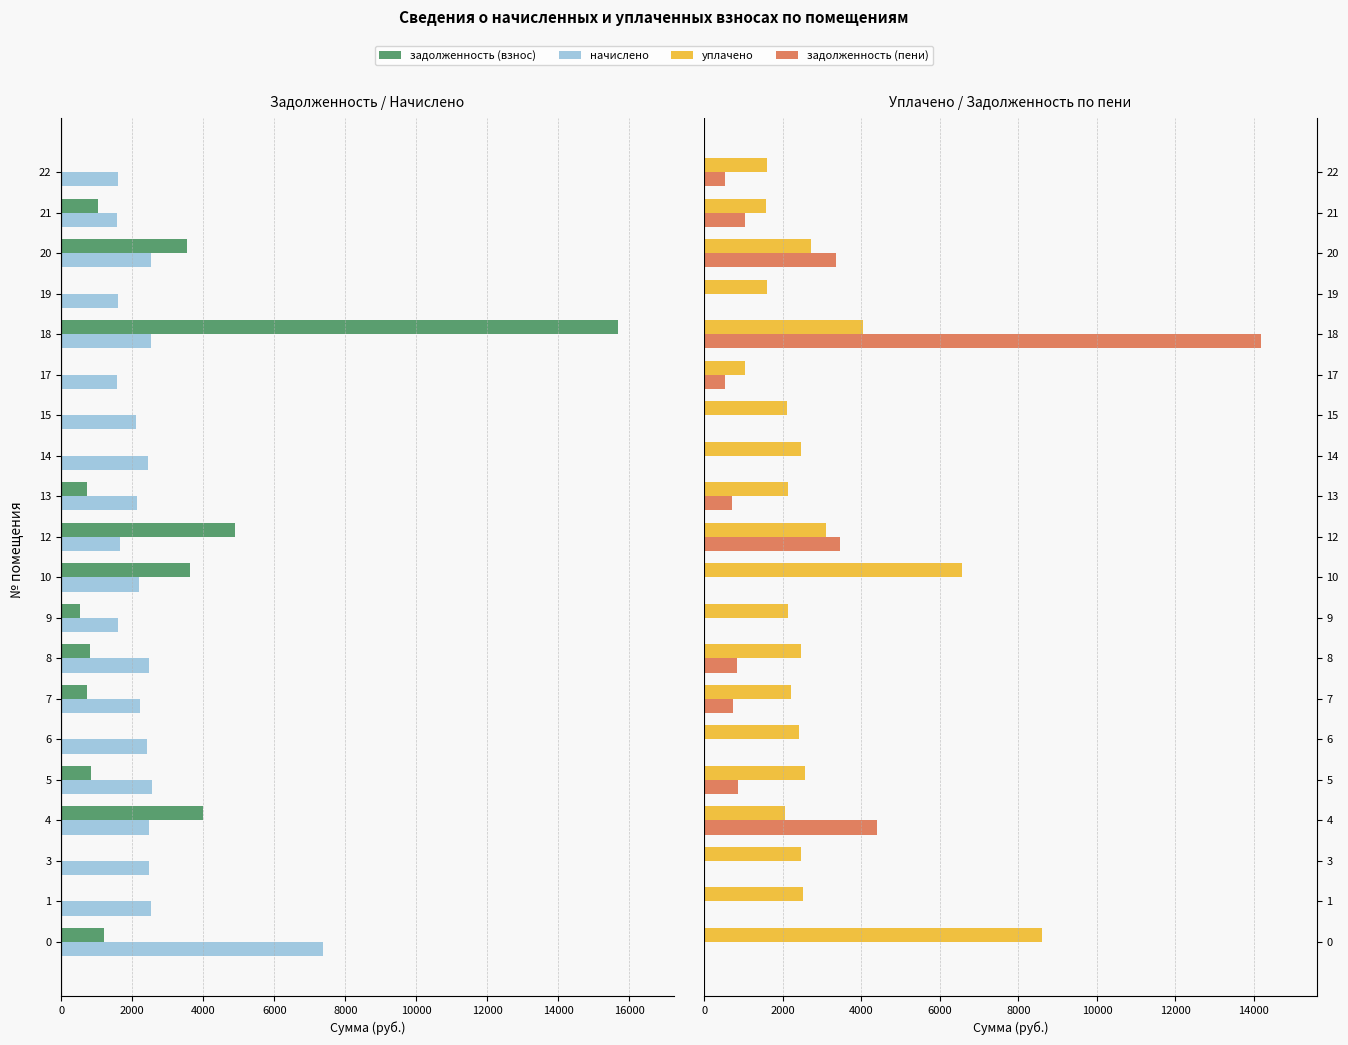

What is the difference between the highest and lowest values at 0?

8594.4